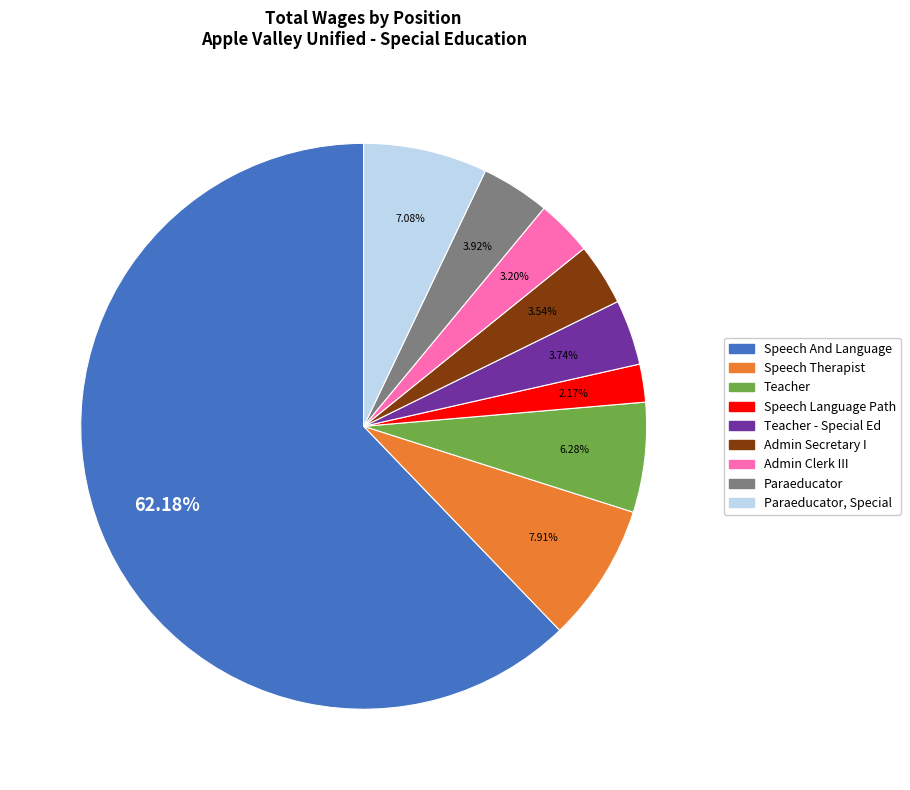

How many slices are in this pie chart?

9